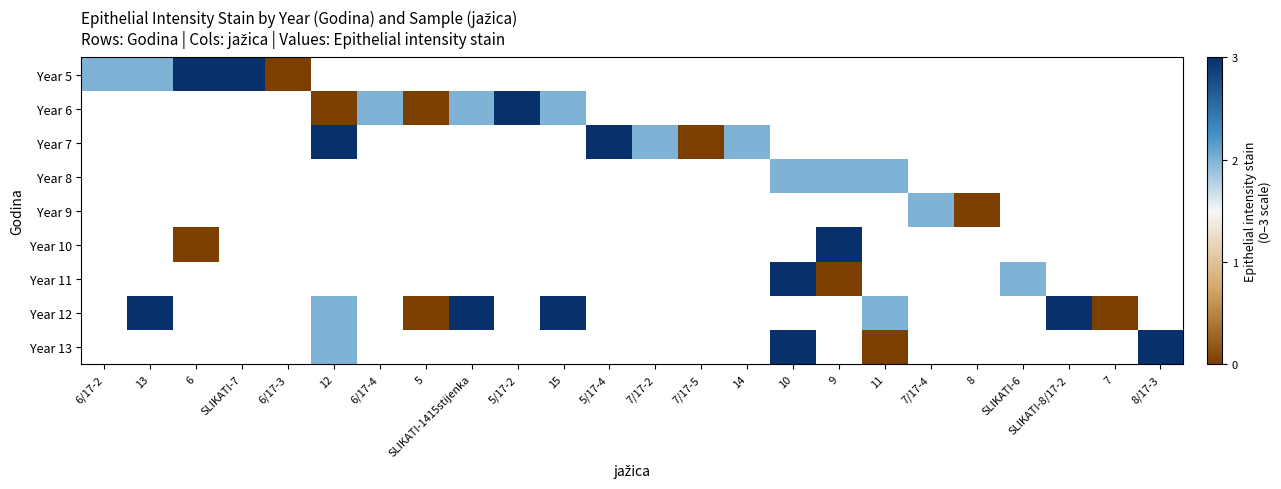

Which has a higher value, 13 or 12?

12